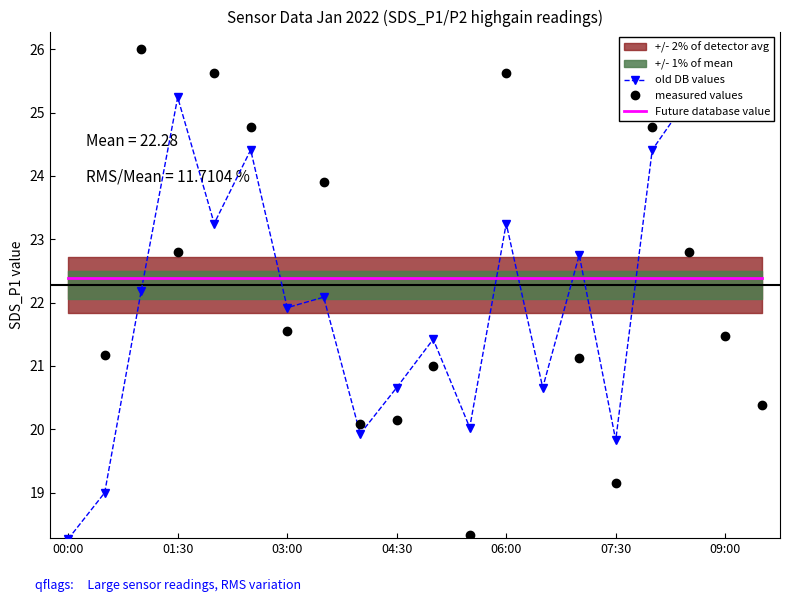

List the series in order of their peak value, highest first.

measured values, old DB values, Future database value